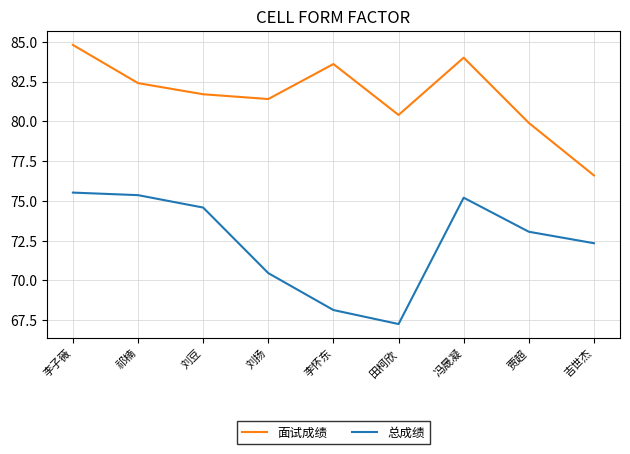

True or false: 面试成绩 and 总成绩 intersect in this chart.

False